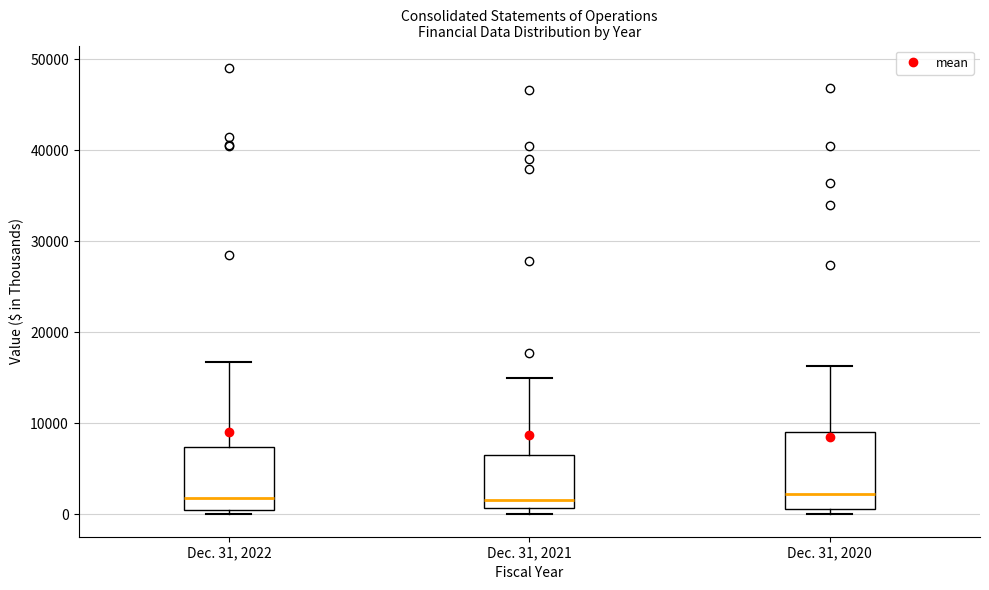

Reading left to right, read every box against the y-axis: the position of its median line, the range the box covers, and the ends of its whiskers. The values are not printed on the chart, so give them approximately, as read against the axis.

Dec. 31, 2022: median 2000, box 0 to 7000, whiskers 0 (just below the box's lower edge) to 17000
Dec. 31, 2021: median 2000, box 1000 to 7000, whiskers 0 to 15000
Dec. 31, 2020: median 2000, box 1000 to 9000, whiskers 0 to 16000